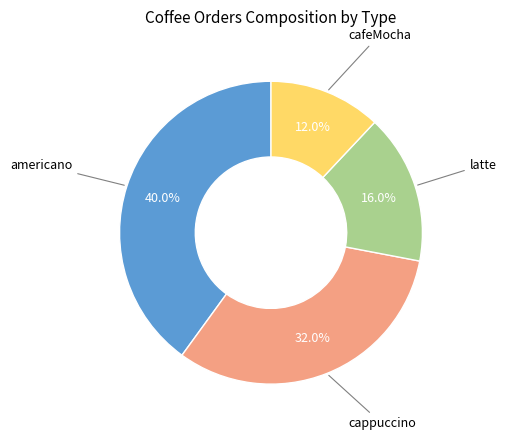

Is there a majority slice in this chart?

No